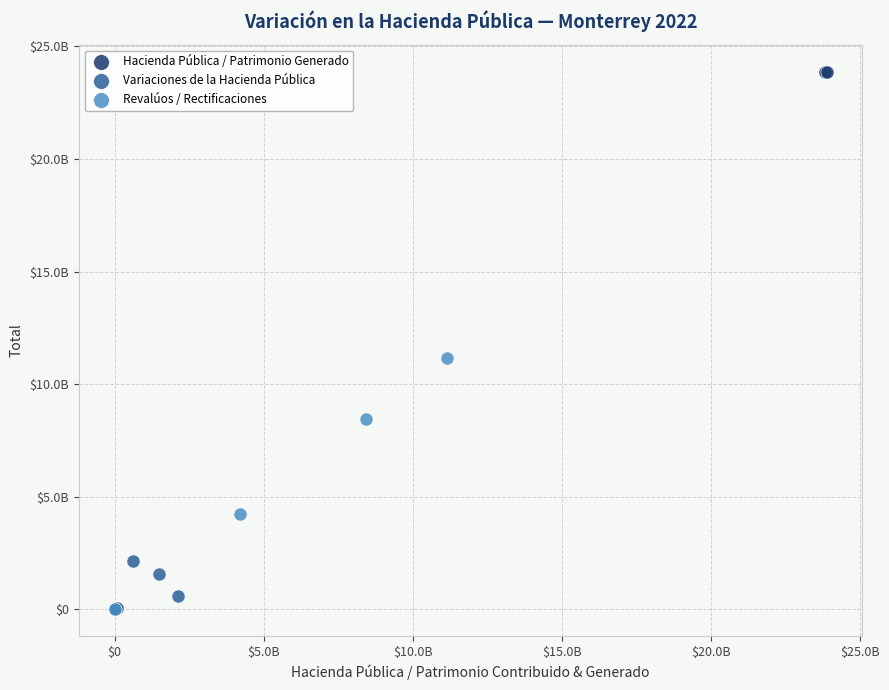

Which series contains the highest Y value?

Hacienda Pública / Patrimonio Generado